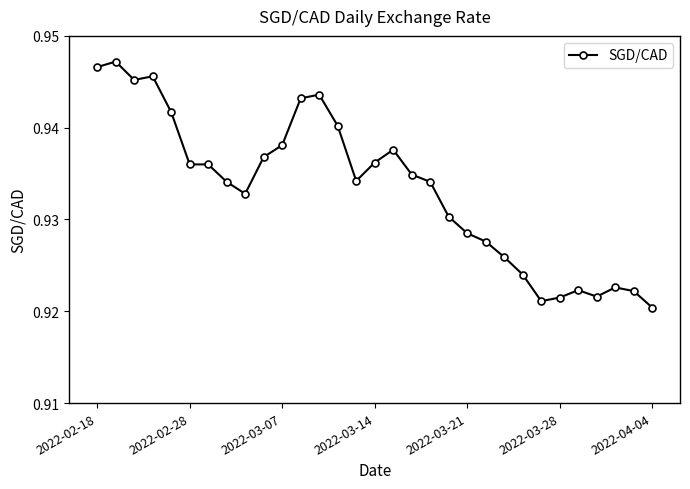

Count the number of categories in the chart.

31